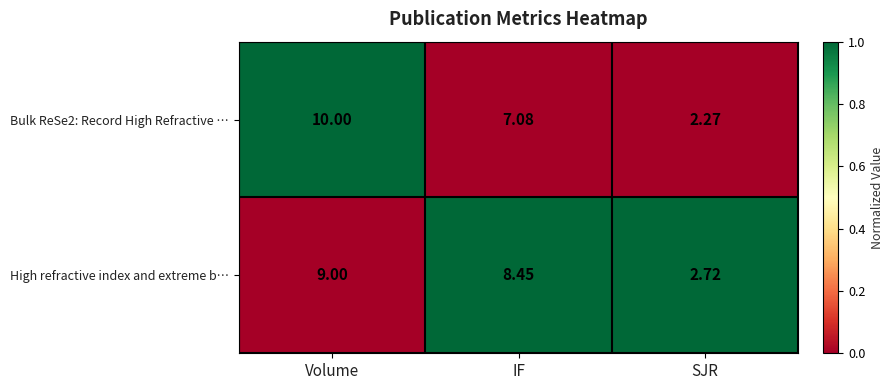

Between IF and SJR, which series saw the biggest shift?

High refractive index and extreme b…